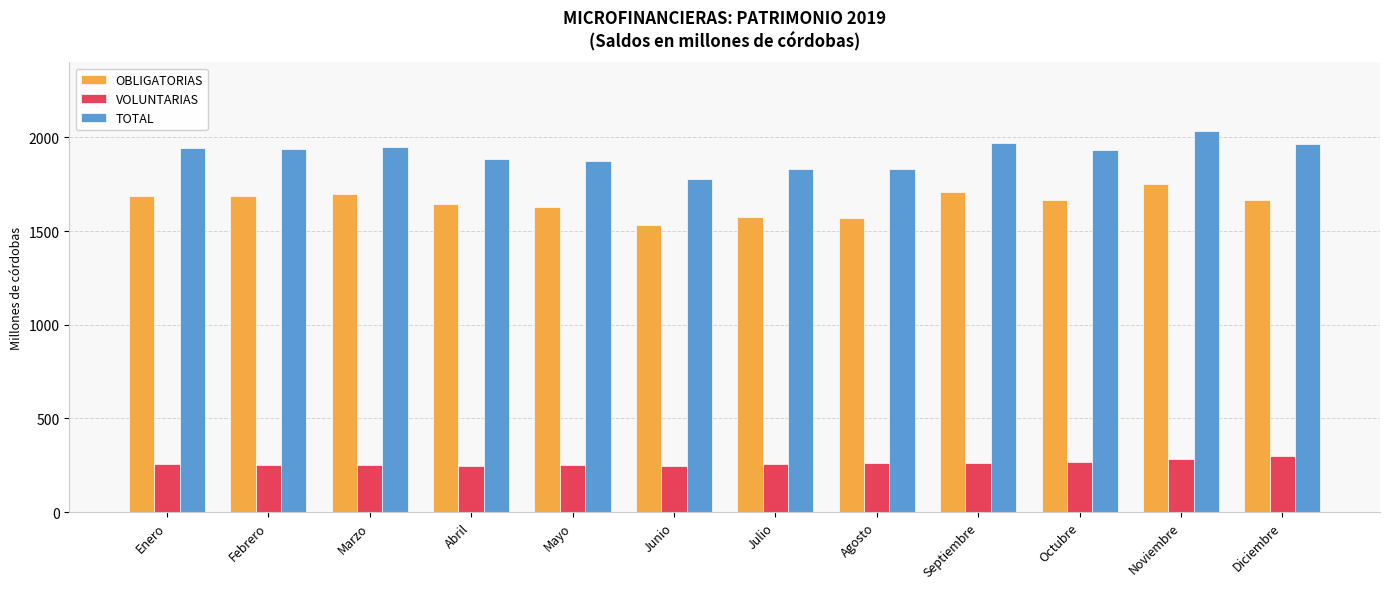

What is the maximum value for VOLUNTARIAS?

296.3